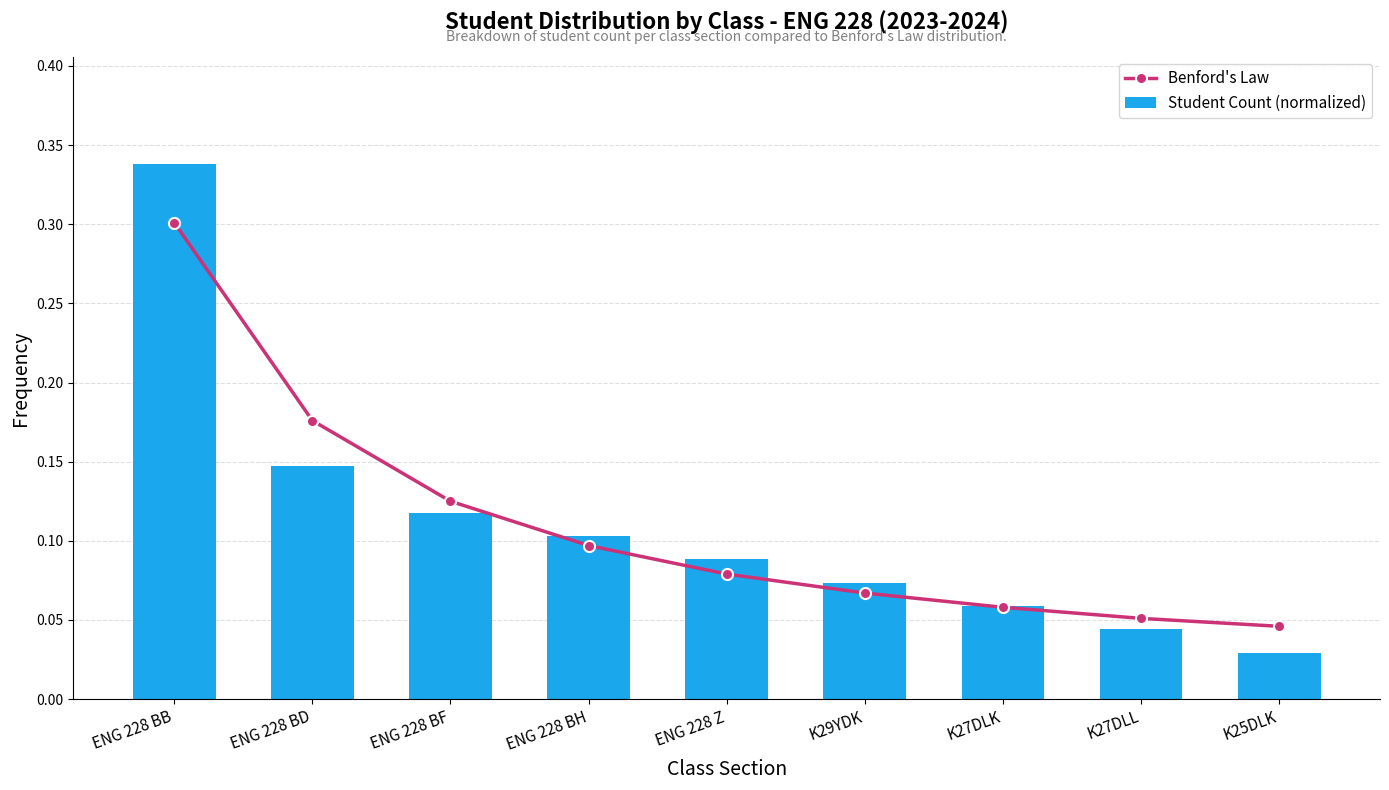

True or false: Benford's Law has a value of 0.1 at ENG 228 Z.

True